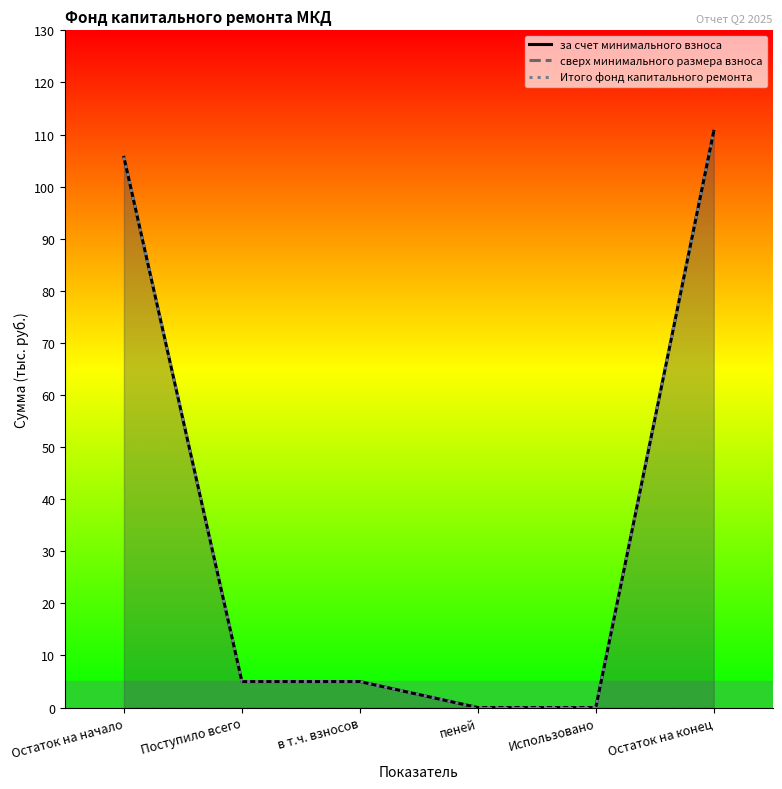

Read the Итого фонд капитального ремонта value at Остаток на начало.

105.6